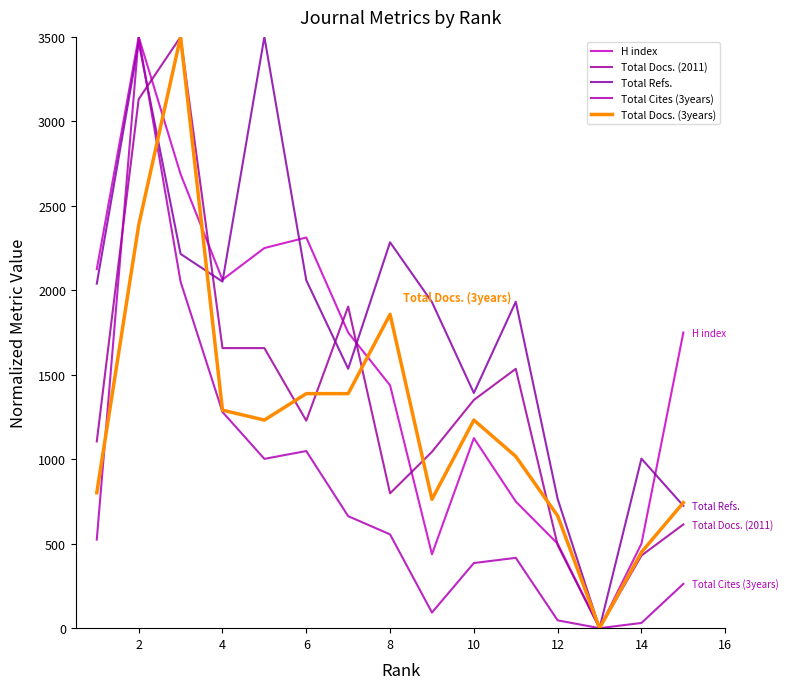

What is the value of the Total Refs. point at the 8th from the left?

2284.1